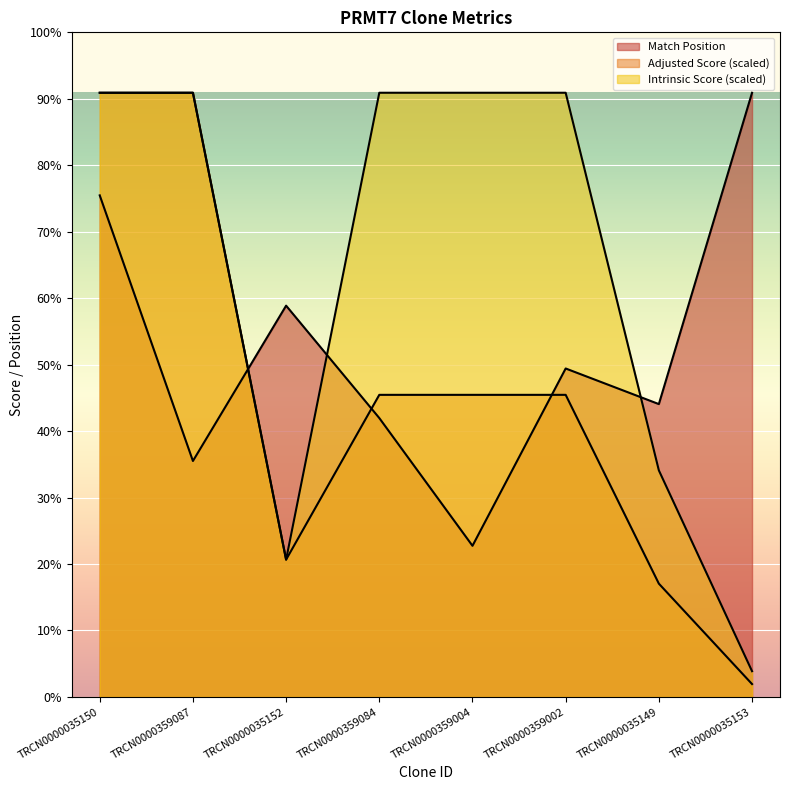

Which series changed the most between TRCN0000359002 and TRCN0000035153?

Intrinsic Score